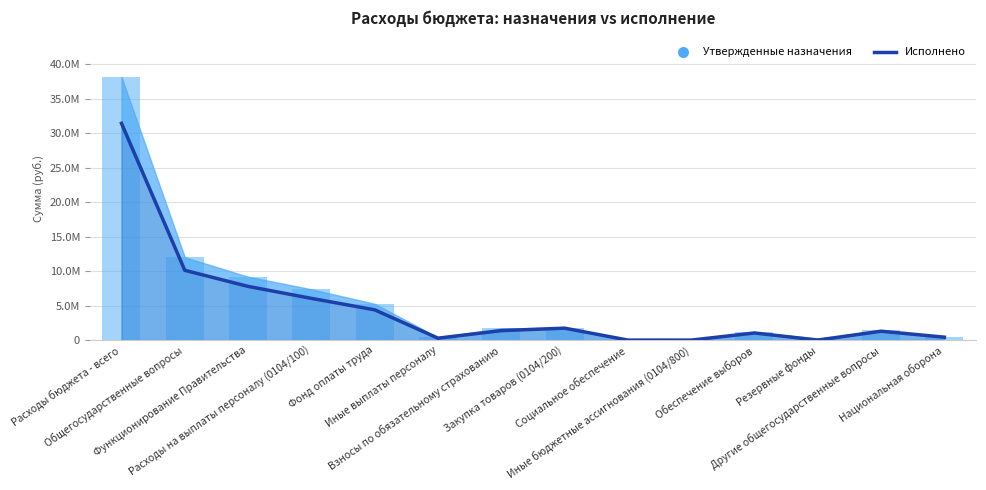

Does the chart contain any negative values?

No